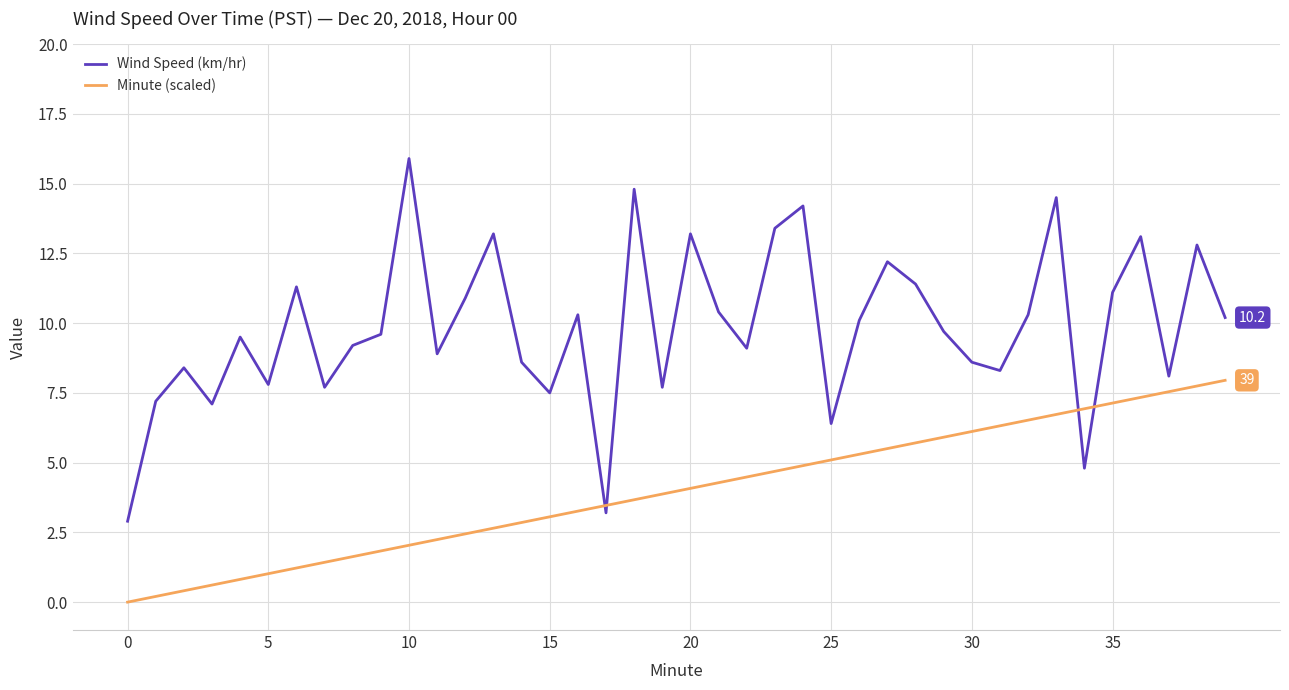

Rank the series by their average value, from highest to lowest.

Wind Speed (km/hr), Minute (scaled)